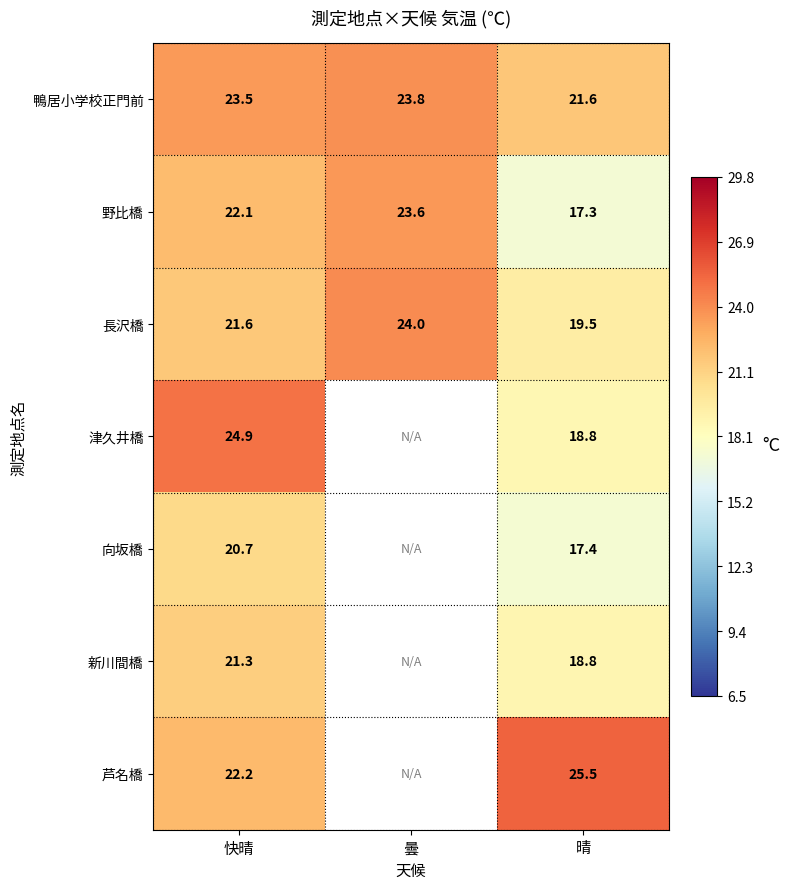

True or false: 野比橋 has a value of 13.9 at 曇.

False